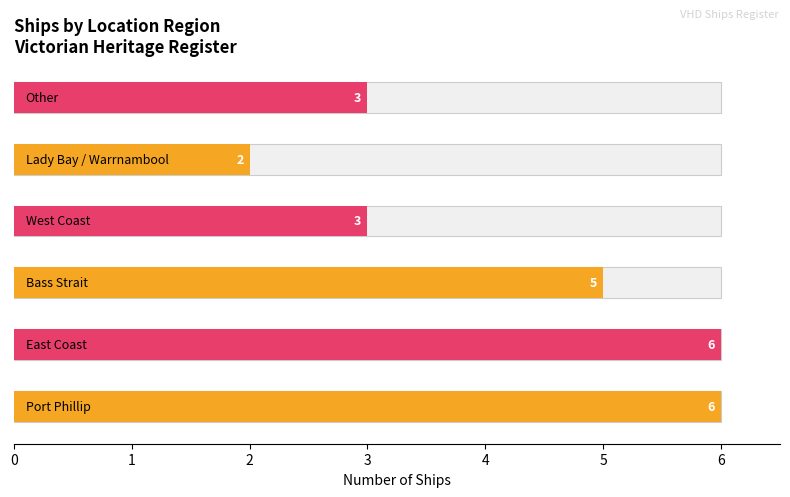

What is the approximate value at Port Phillip?

6